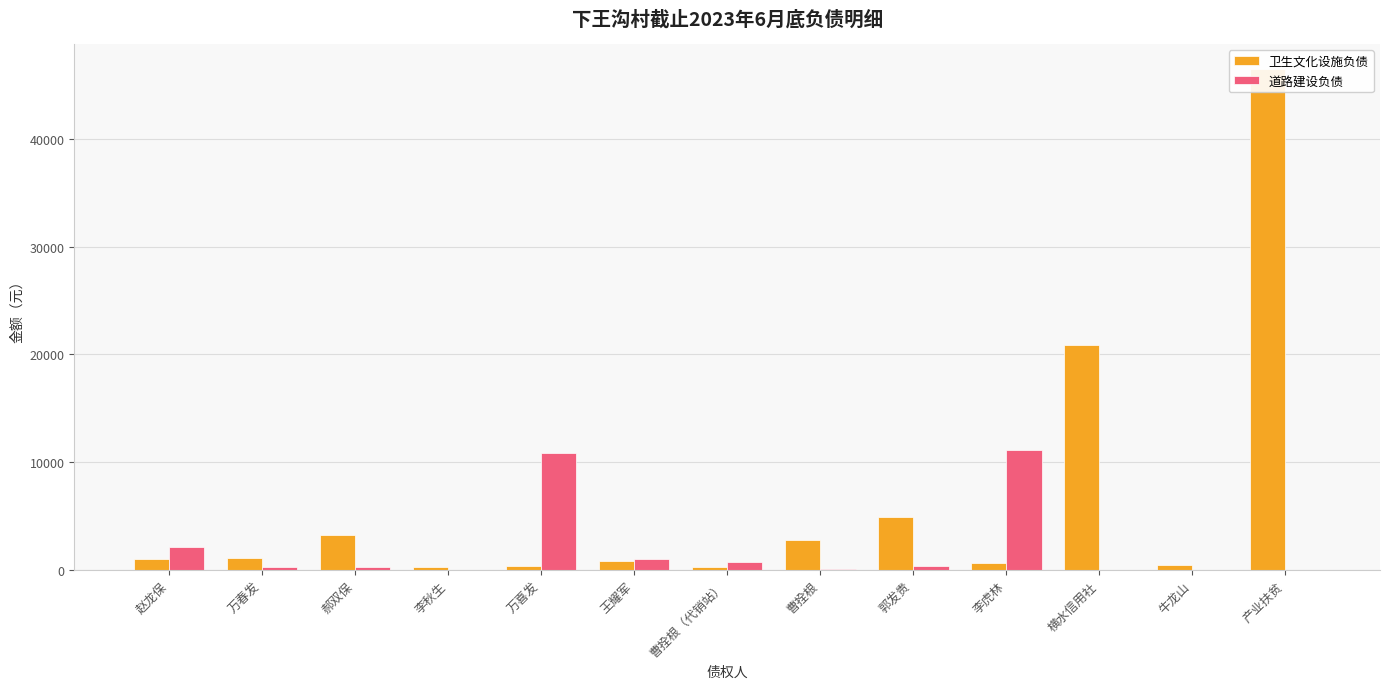

The value of 道路建设负债 at 赵龙保 is 2098.3. True or false?

True